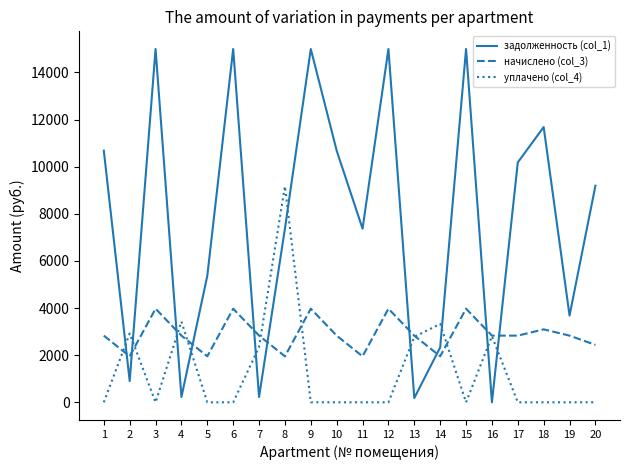

What is the greatest value displayed?

14997.1